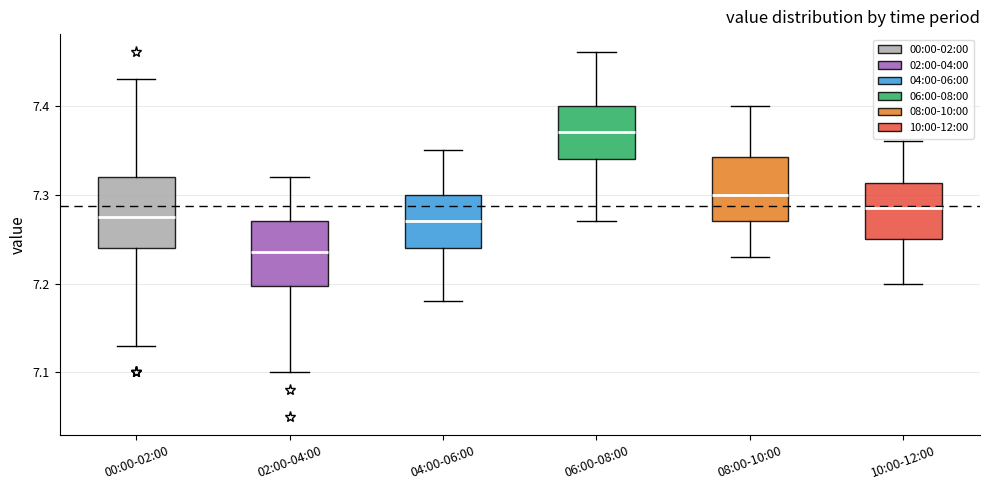

Reading left to right, transcribe this box plot: for each box, give where its median line is, the range the box spans, and where its two whiskers end, as read against the y-axis. The values are not printed on the chart, so give them approximately, as read against the axis.

00:00-02:00: median 7.28, box 7.24 to 7.32, whiskers 7.13 to 7.43
02:00-04:00: median 7.24, box 7.20 to 7.27, whiskers 7.10 to 7.32
04:00-06:00: median 7.27, box 7.24 to 7.30, whiskers 7.18 to 7.35
06:00-08:00: median 7.37, box 7.34 to 7.40, whiskers 7.27 to 7.46
08:00-10:00: median 7.30, box 7.27 to 7.34, whiskers 7.23 to 7.40
10:00-12:00: median 7.29, box 7.25 to 7.31, whiskers 7.20 to 7.36